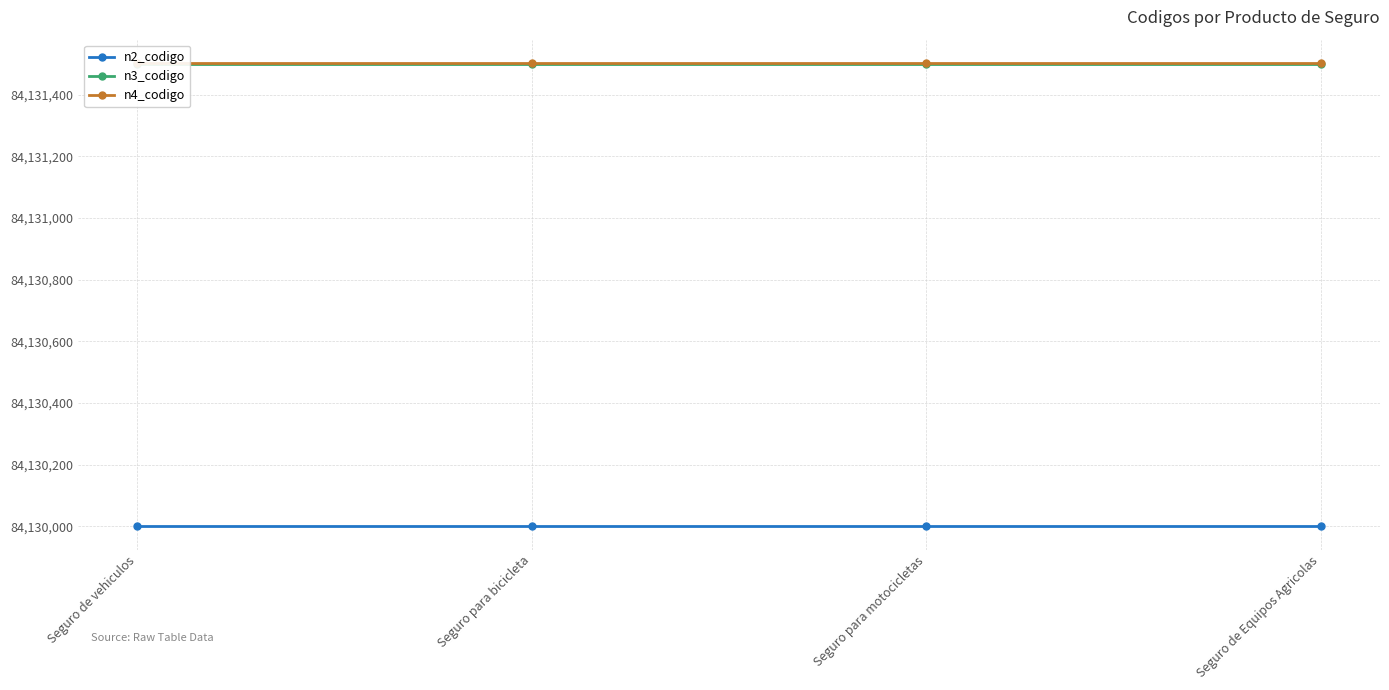

True or false: n2_codigo and n4_codigo cross at least once.

False